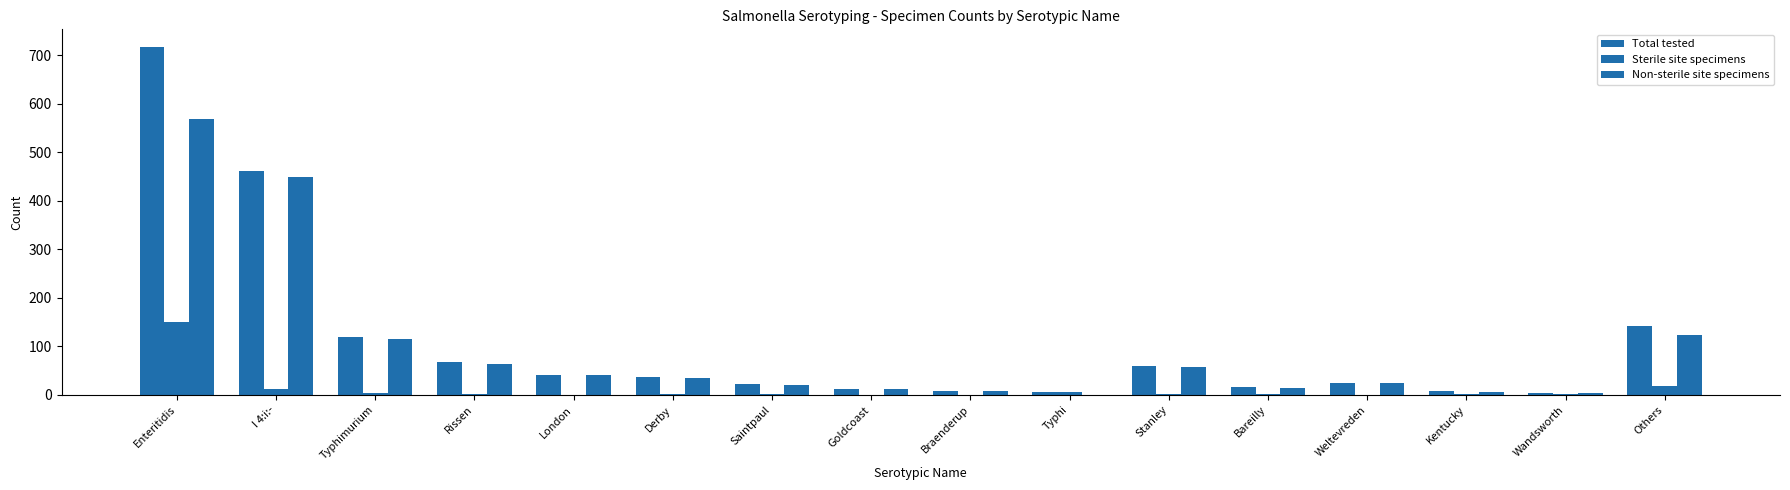

What position from the left is Enteritidis?

1